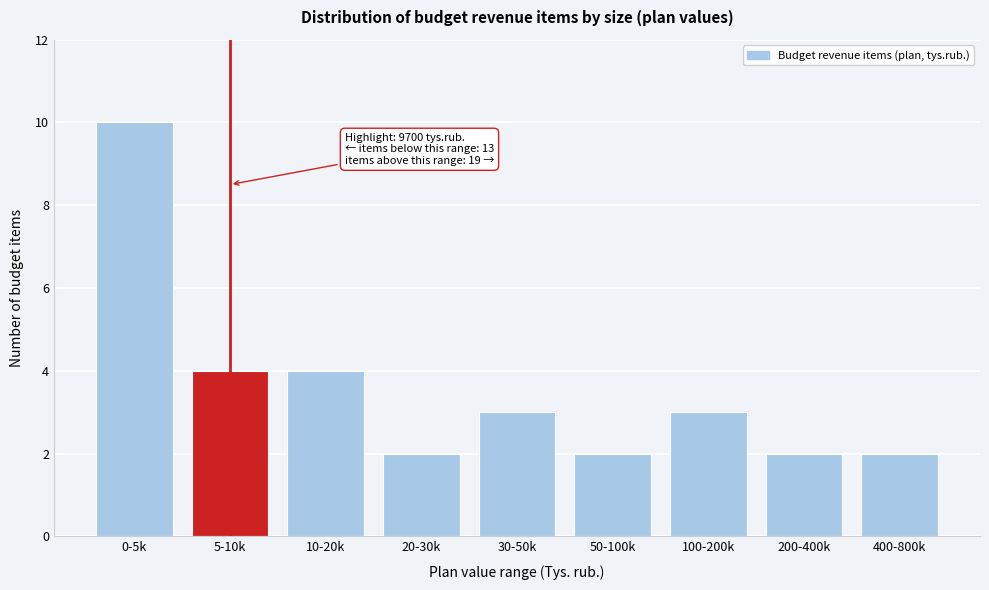

Reading right to left, what are all the values shown in this chart?

400-800k=2	200-400k=2	100-200k=3	50-100k=2	30-50k=3	20-30k=2	10-20k=4	5-10k=4	0-5k=10